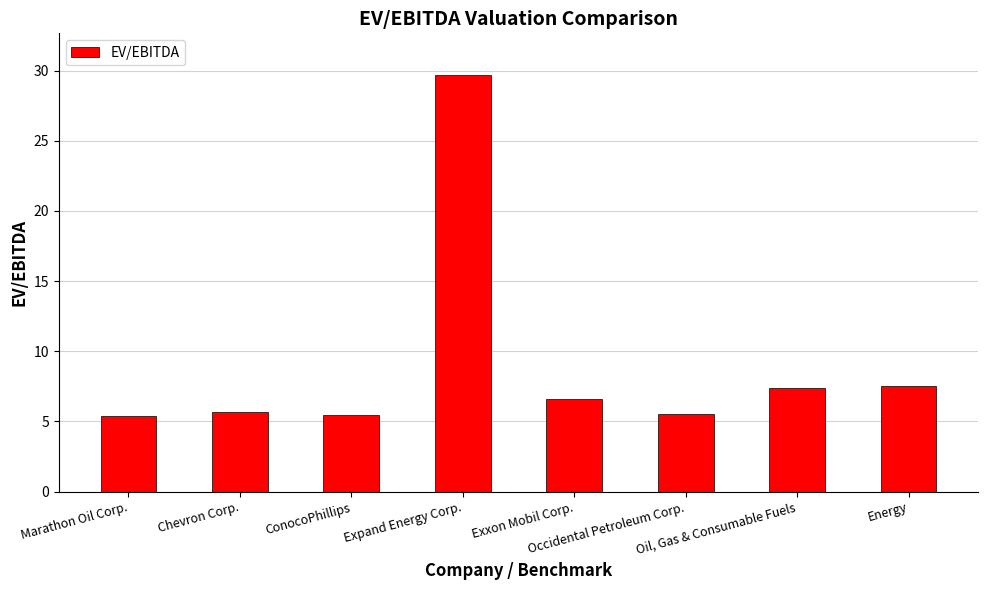

What is the maximum value shown in the chart?

29.7